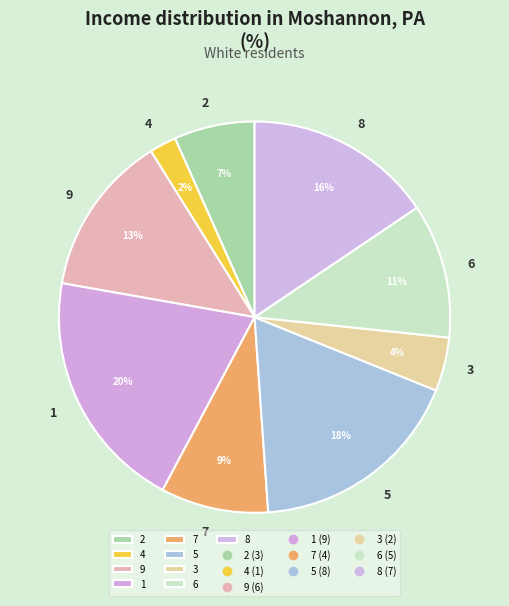

Between 5 and 6, which is larger?

5